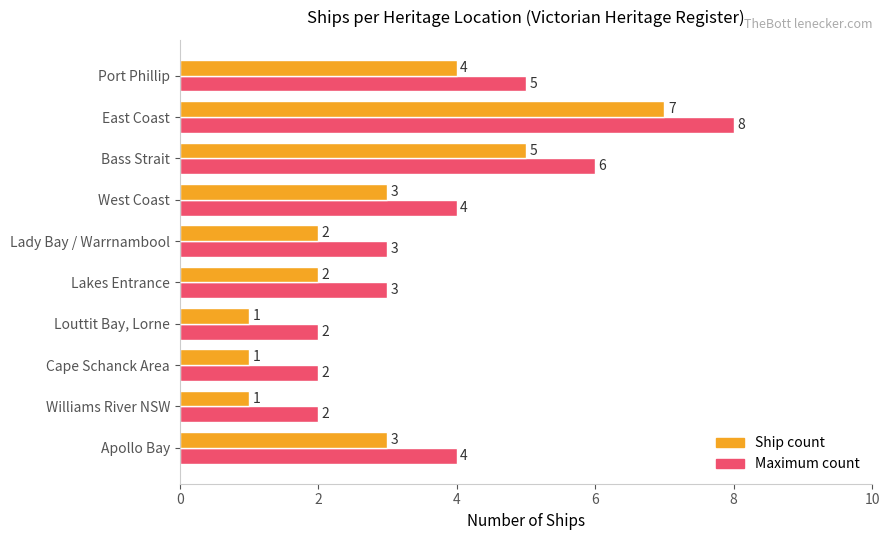

What is the highest value of the Maximum count series?

8